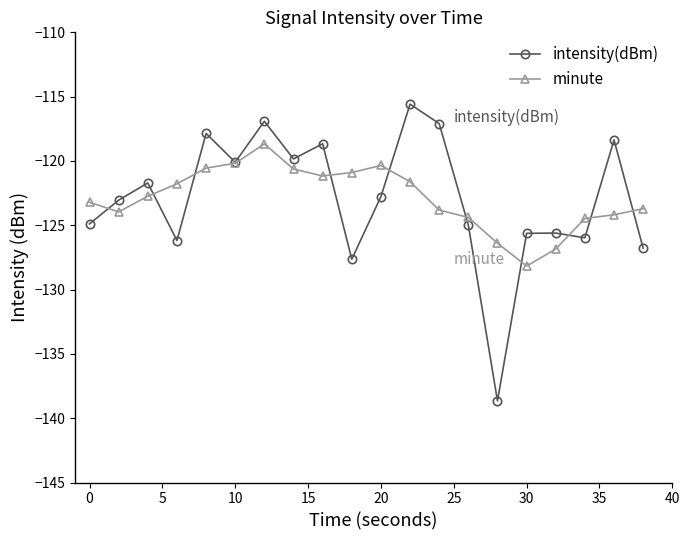

List the series in order of their peak value, lowest first.

minute, intensity(dBm)